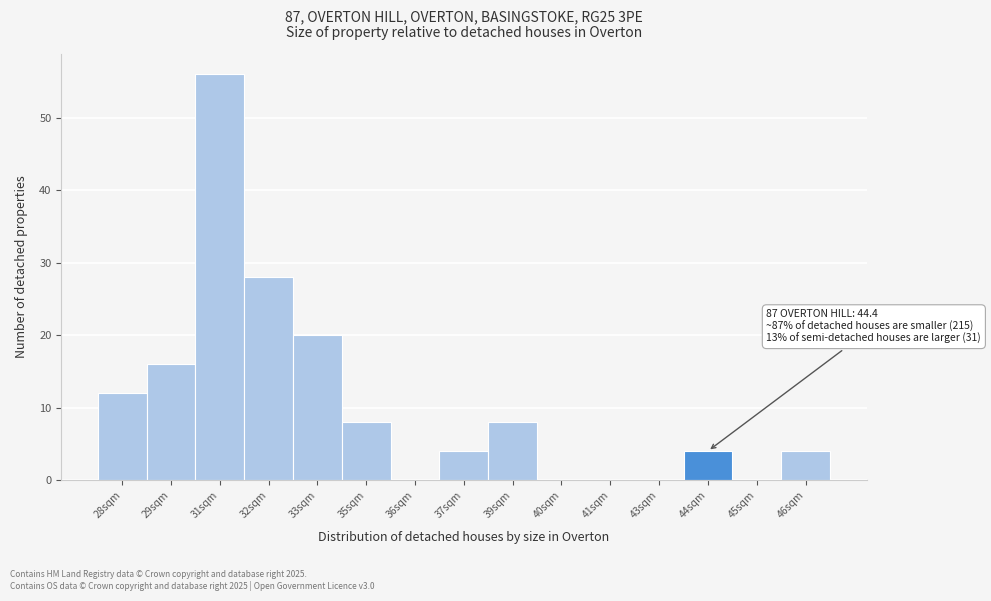

Reading right to left, extract all data points from this chart.

46sqm=4	45sqm=0	44sqm=4	43sqm=0	41sqm=0	40sqm=0	39sqm=8	37sqm=4	36sqm=0	35sqm=8	33sqm=20	32sqm=28	31sqm=56	29sqm=16	28sqm=12